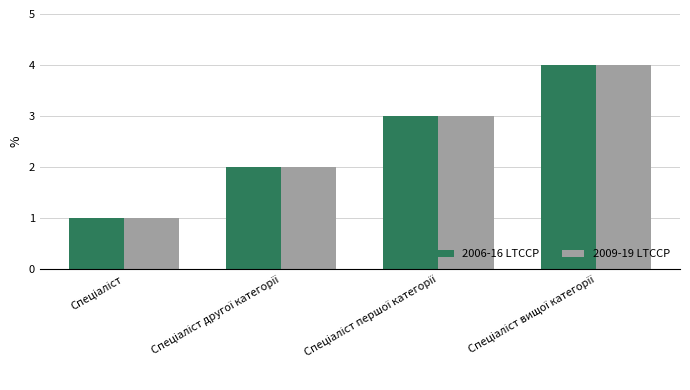

What is the highest value of the 2009-19 LTCCP series?

4